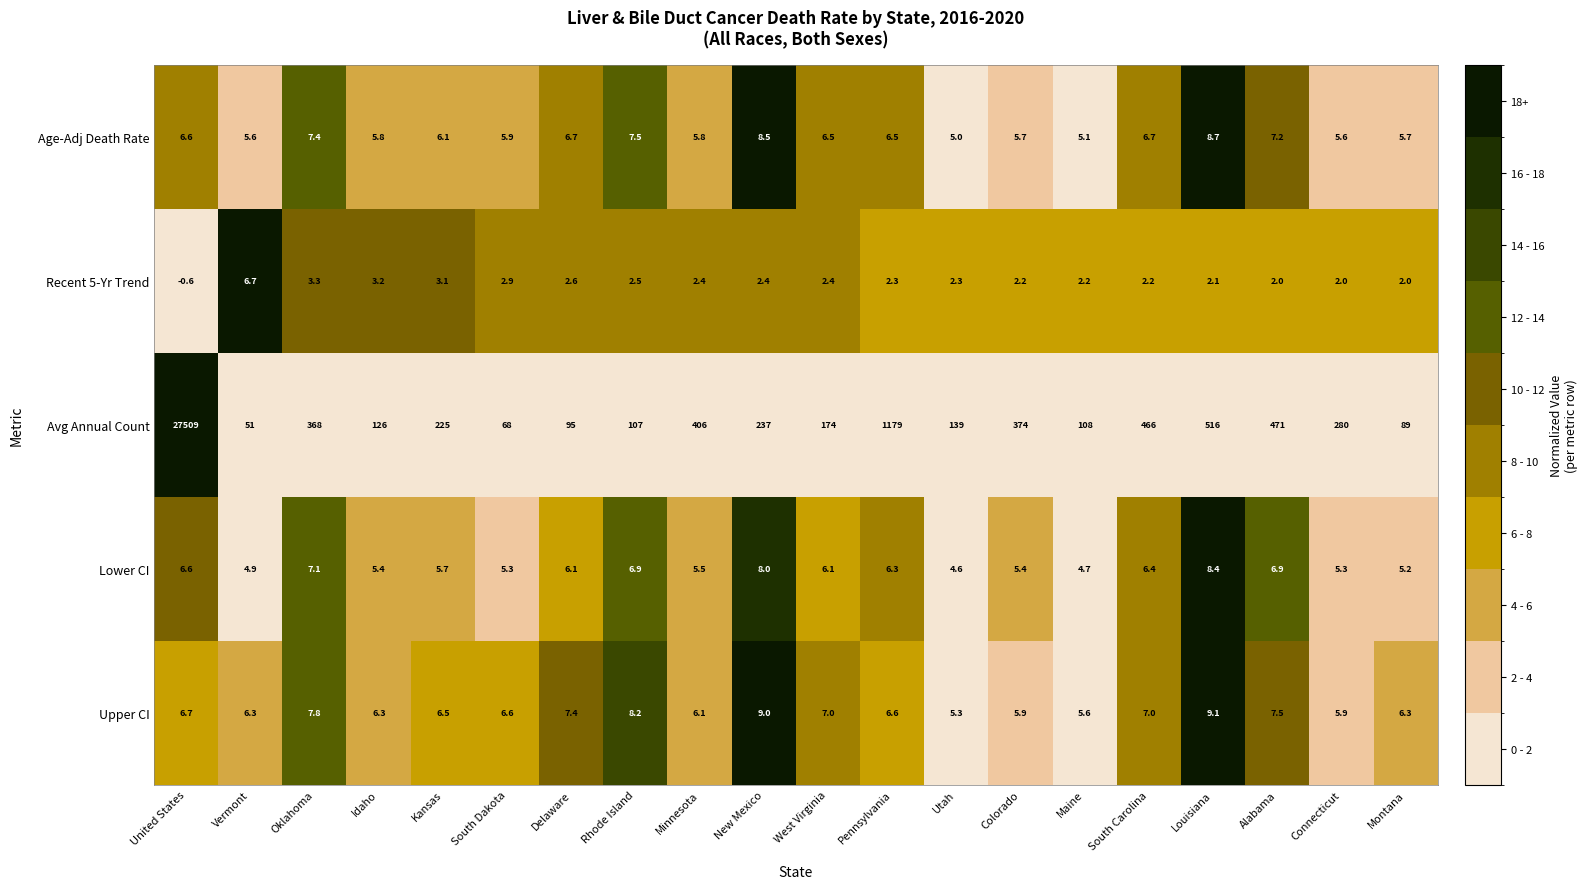

True or false: Upper CI has a value of 7.0 at South Carolina.

True